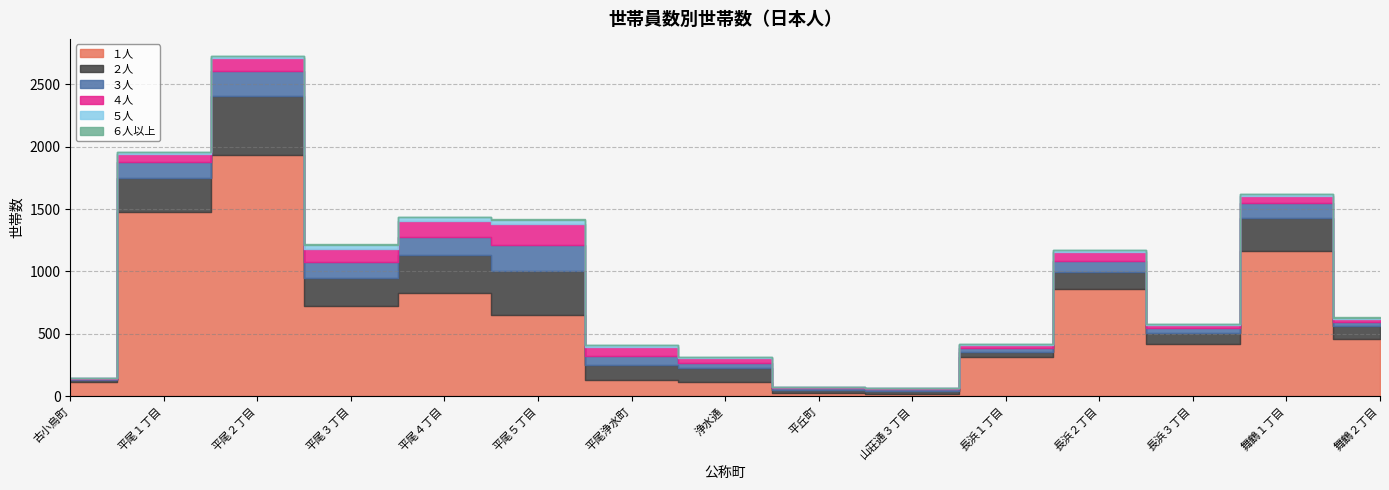

Rank the categories by ２人 value from lowest to highest.

平丘町, 古小烏町, 山荘通３丁目, 長浜１丁目, 長浜３丁目, 舞鶴２丁目, 浄水通, 平尾浄水町, 長浜２丁目, 平尾３丁目, 舞鶴１丁目, 平尾１丁目, 平尾４丁目, 平尾５丁目, 平尾２丁目